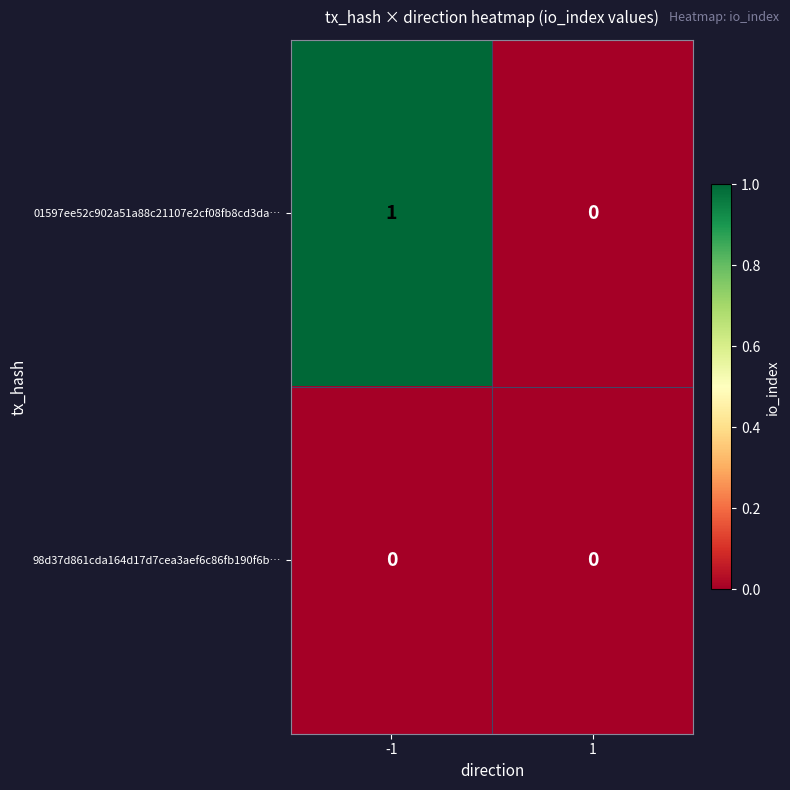

Reading right to left, what are all the values shown in this chart?

01597ee52c902a51a88c21107e2cf08fb8cd3da…: 0	1
98d37d861cda164d17d7cea3aef6c86fb190f6b…: 0	0